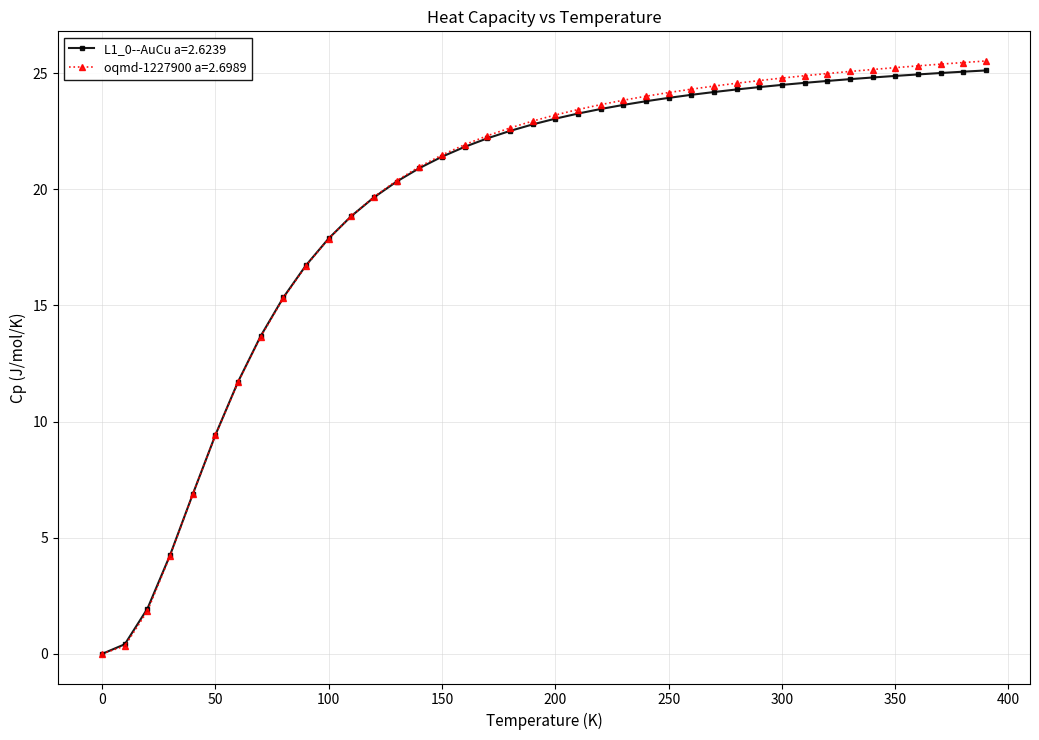

Which series has the largest range (max minus min)?

oqmd-1227900 a=2.6989